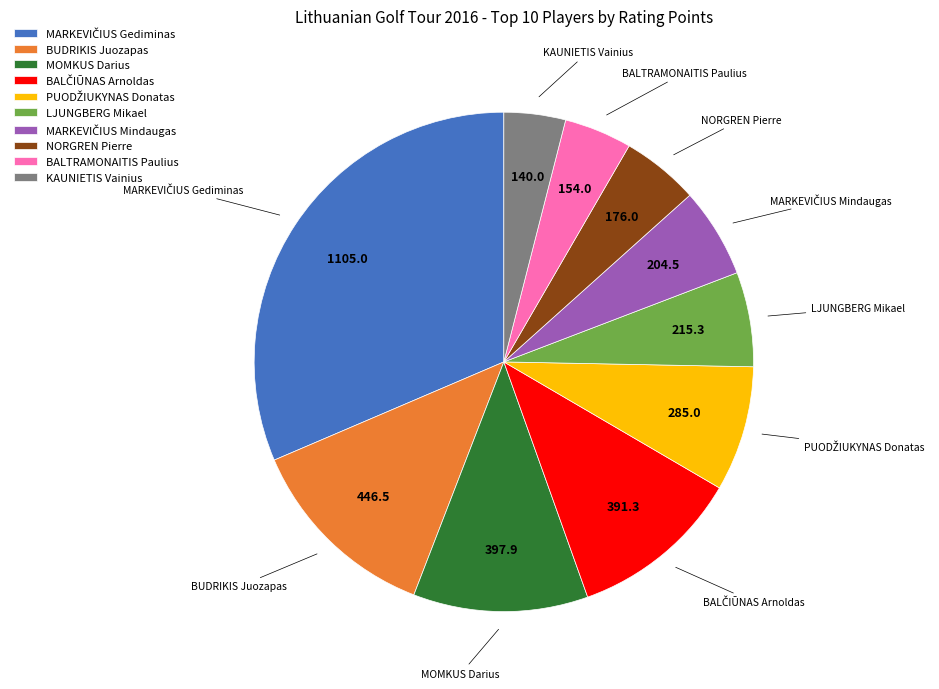

Is the sum of KAUNIETIS Vainius and BUDRIKIS Juozapas greater than half?

No